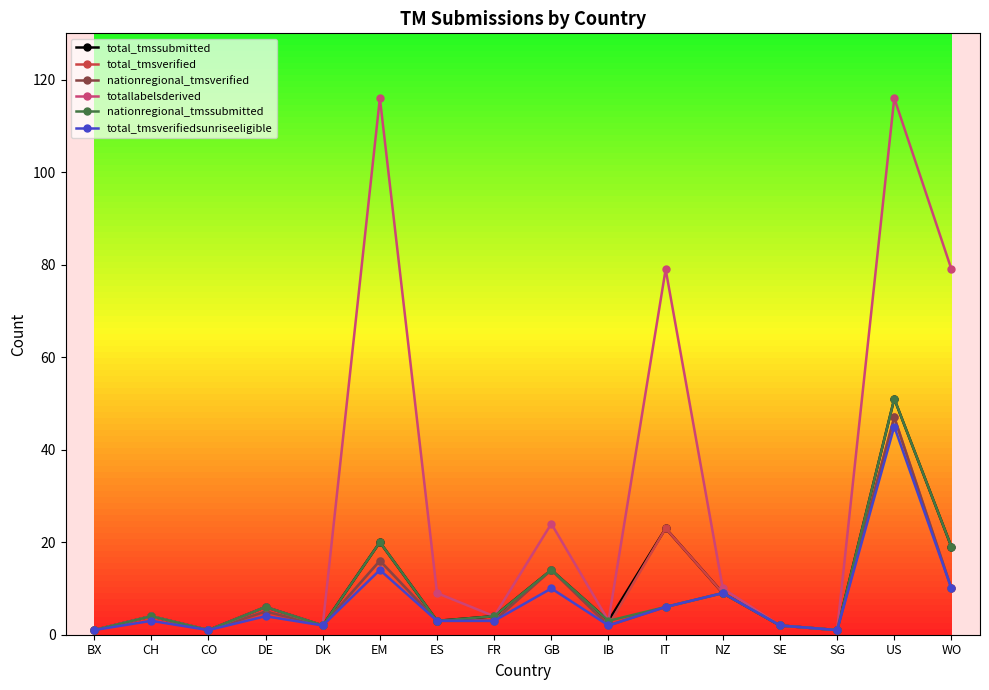

What is the label of the 6th point from the left?

EM